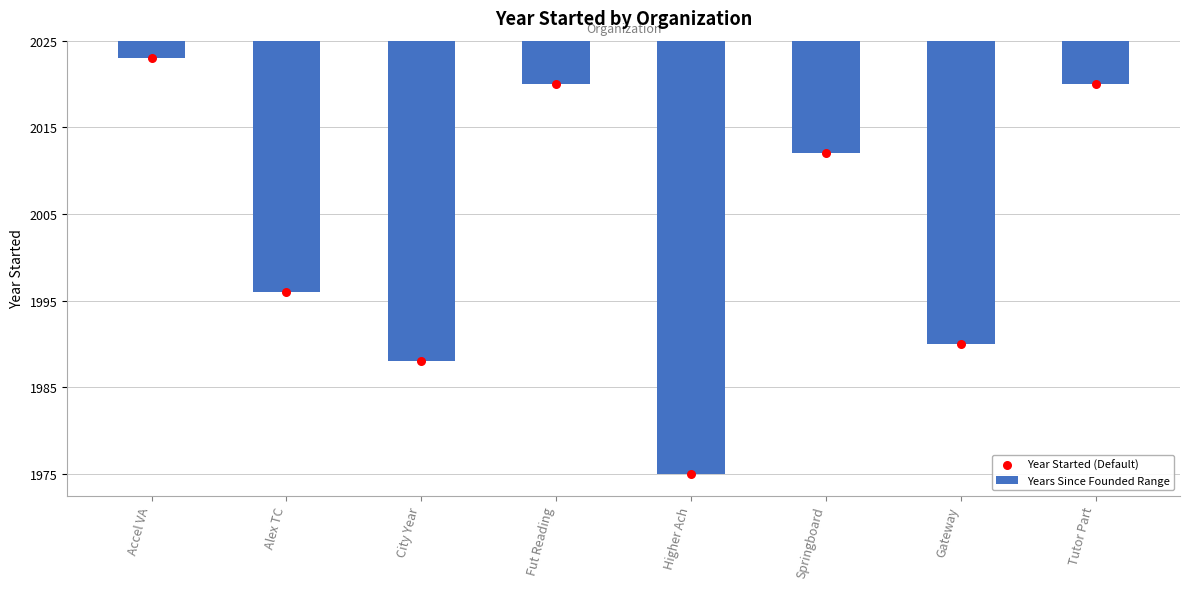

What is the total value across all series at Springboard?

-26